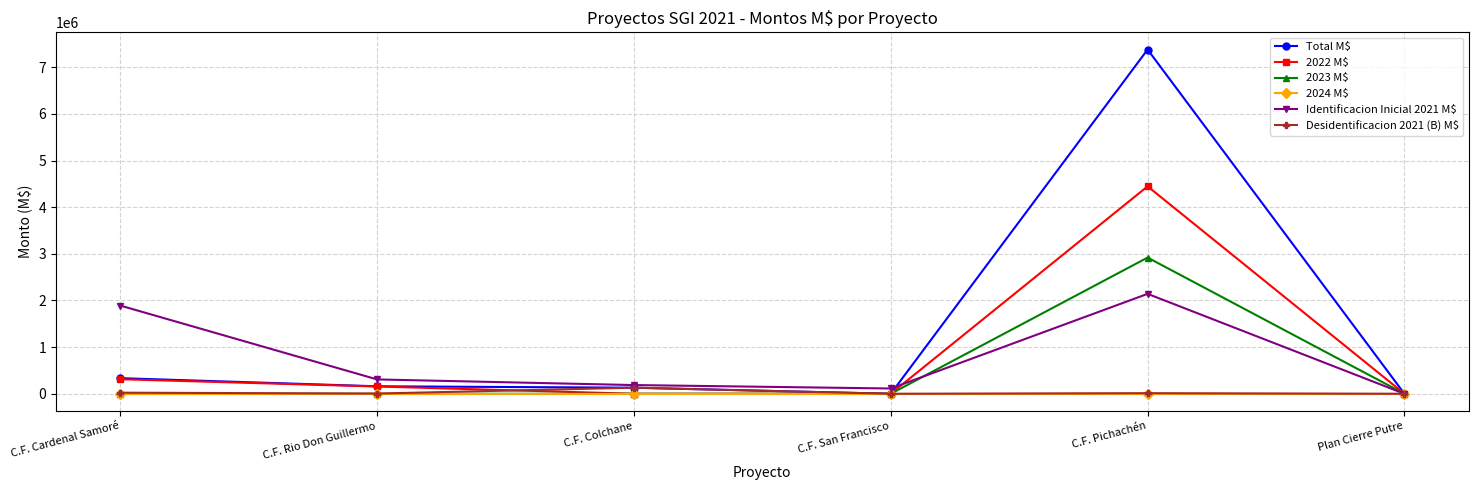

Count the number of data series in this chart.

6